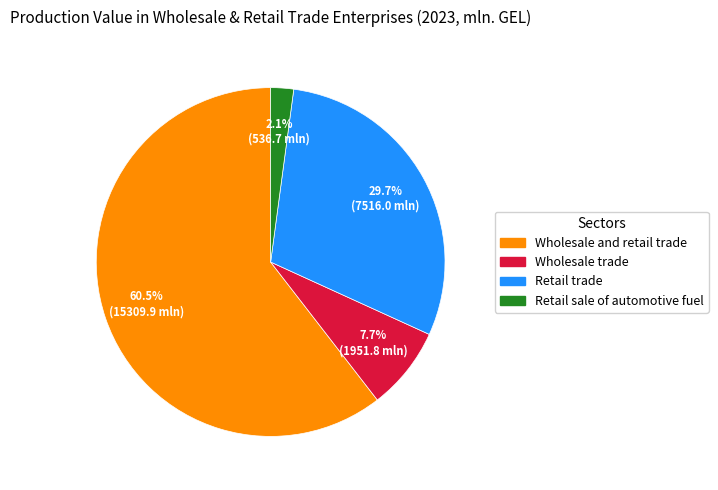

How much of the chart is everything except Retail sale of automotive fuel?

97.9%